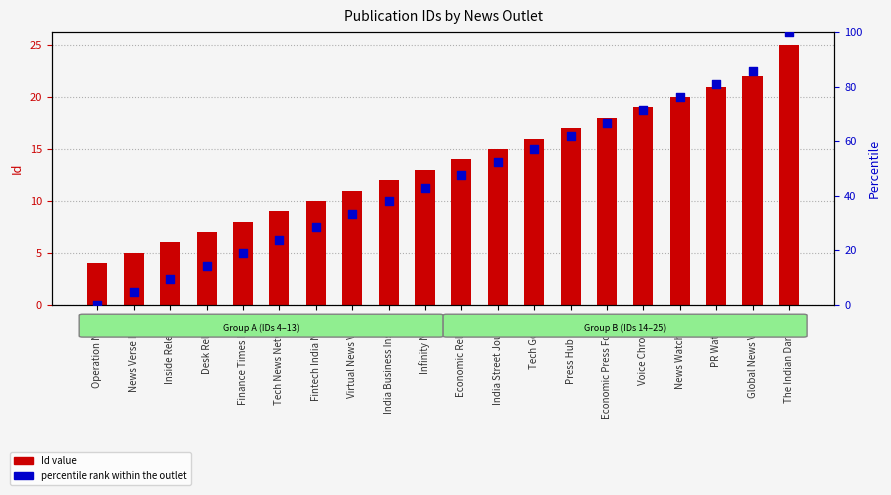

Which series reaches the minimum Y coordinate?

percentile rank within the outlet